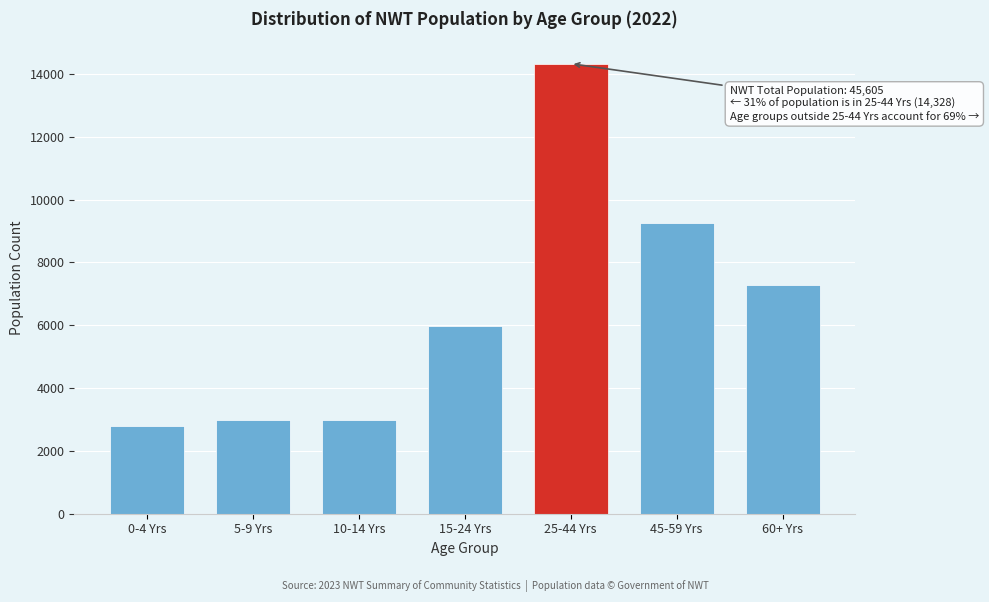

At which label is the value closest to 8561?

45-59 Yrs